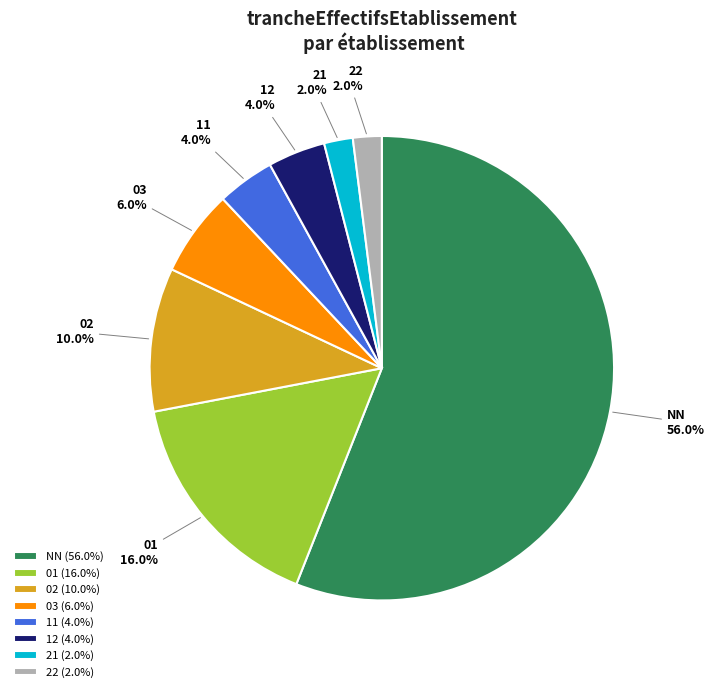

Count the number of slices in the pie.

8